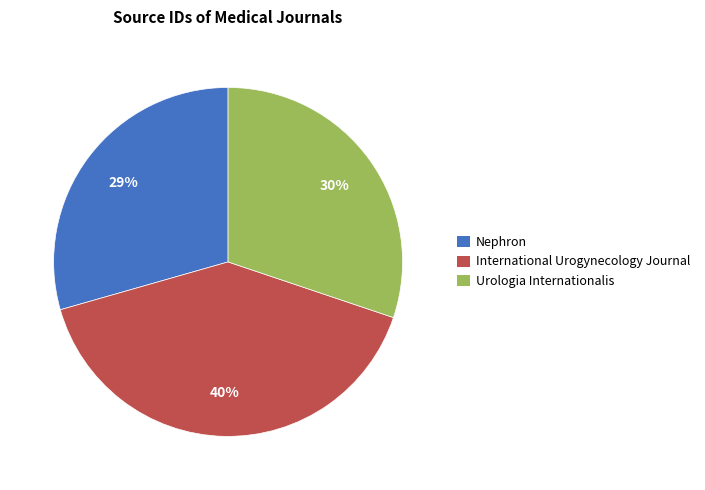

To the nearest percent, what is the average slice percentage?

33%